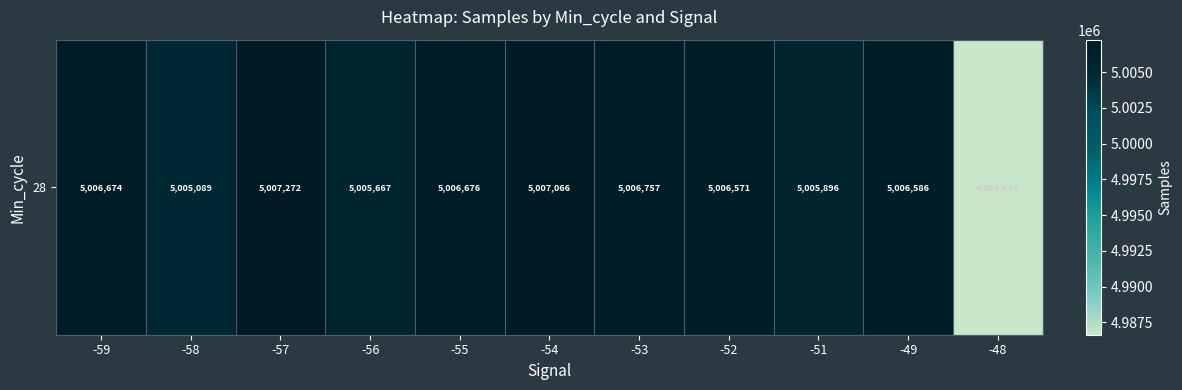

What is the sum of the values at -57 and -55?

10013948